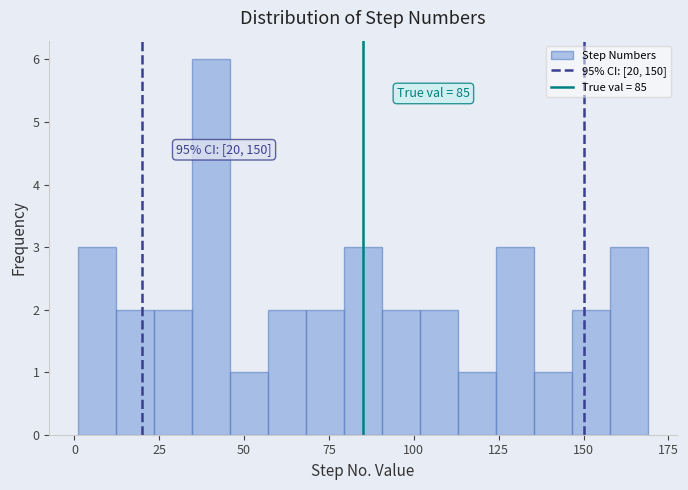

Read against the x-axis, roughly where is the centre of the tallest bar?

40